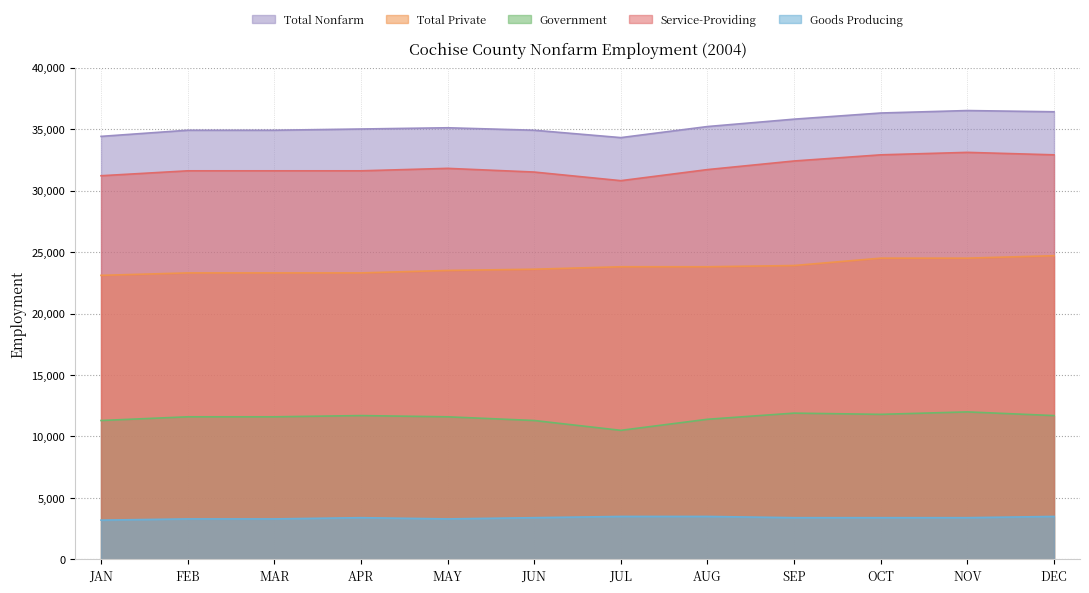

What is the total value across all series at DEC?

109200